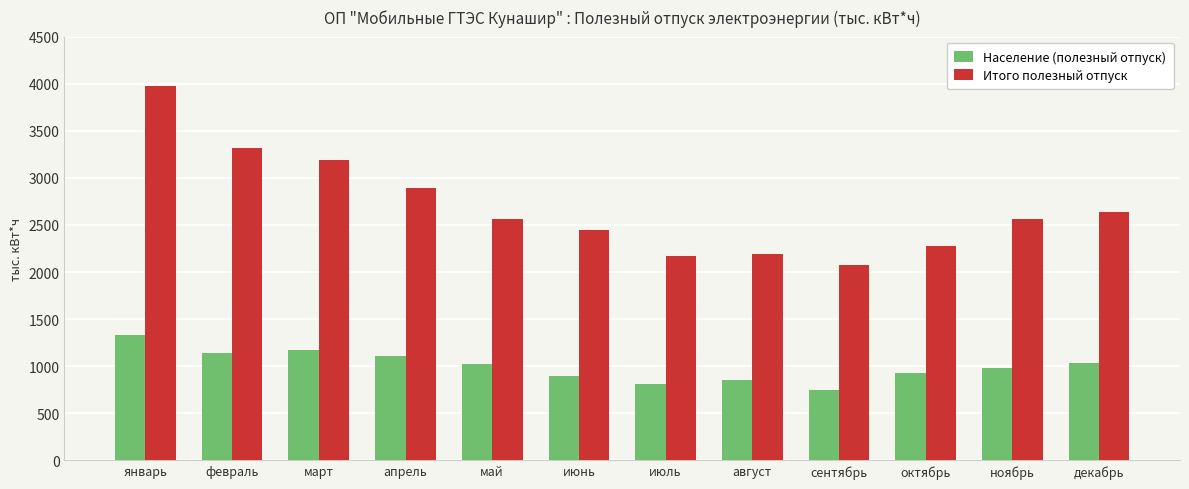

What is the difference between the Население (полезный отпуск) values at июль and март?

364.2